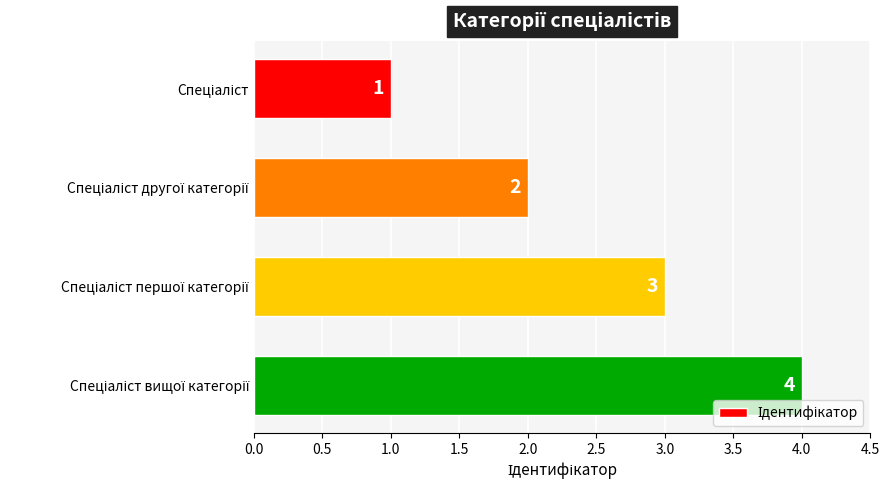

How many values are between 2 and 4?

3